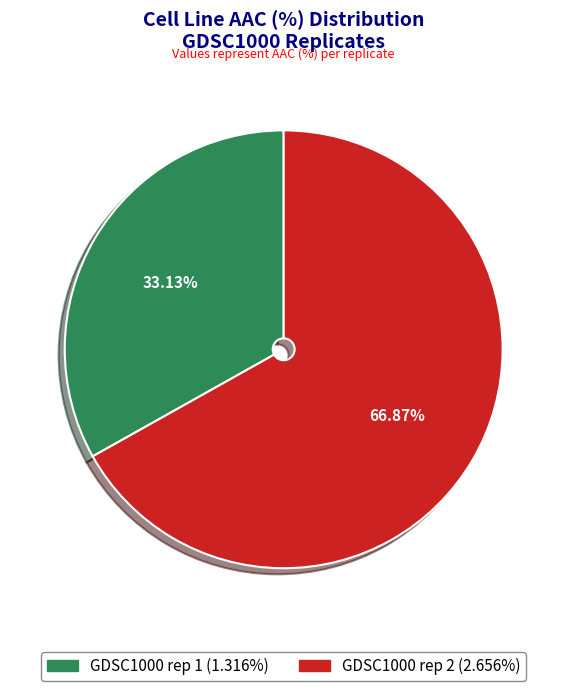

What portion of the pie excludes GDSC1000 rep 2?

33.1%